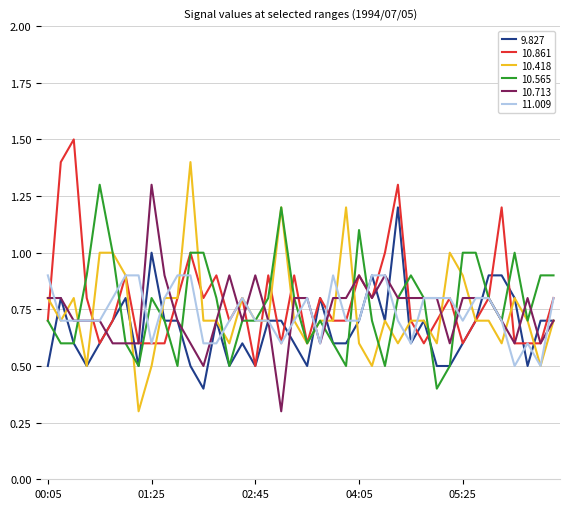

What is the highest value of the 10.565 series?

1.3